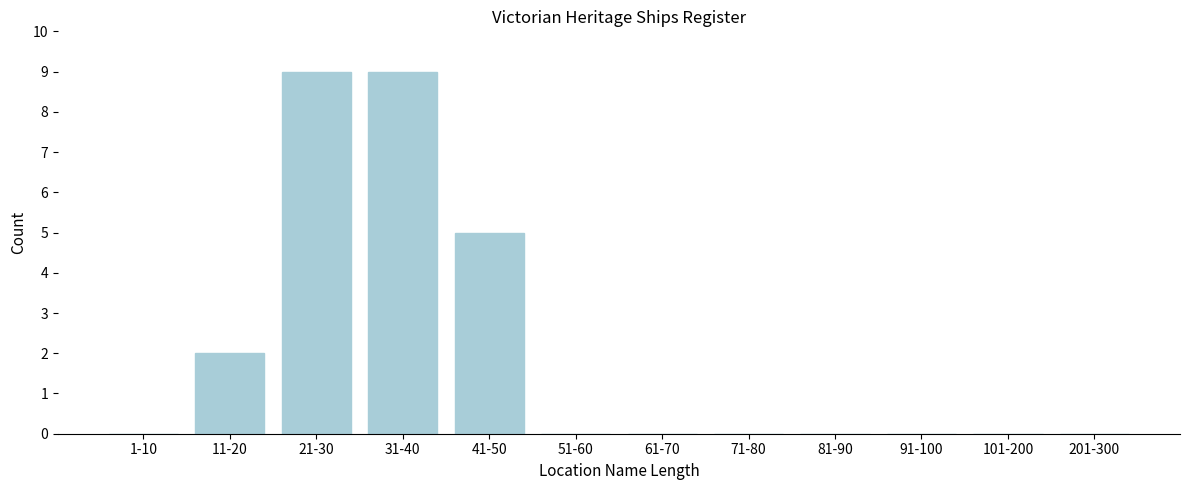

Reading right to left, transcribe all the data shown in this chart.

201-300=0	101-200=0	91-100=0	81-90=0	71-80=0	61-70=0	51-60=0	41-50=5	31-40=9	21-30=9	11-20=2	1-10=0